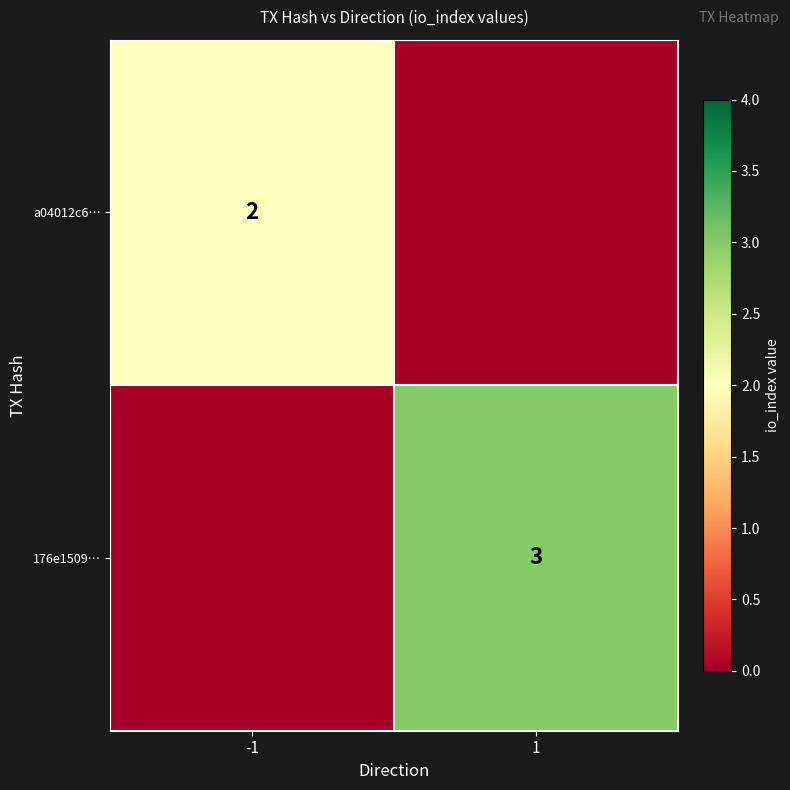

True or false: a04012c6… has a value of 3 at -1.

False